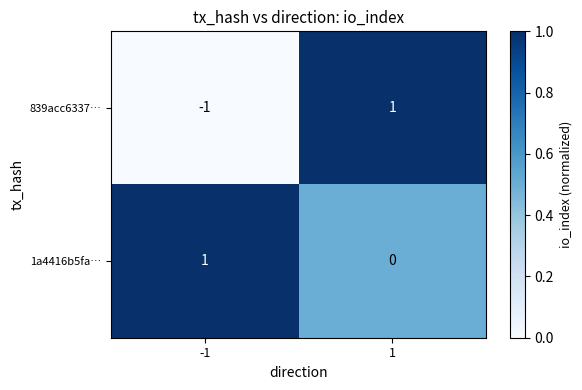

Rank the series by their average value, from highest to lowest.

1a4416b5fa…, 839acc6337…